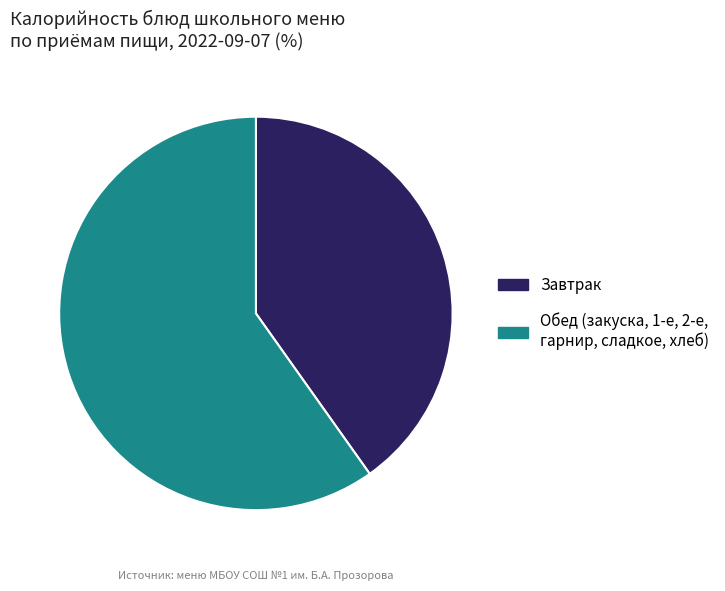

What is the ratio of the value at Обед (закуска, 1-е, 2-е, гарнир, сладкое, хлеб) to the value at Завтрак?

1.5